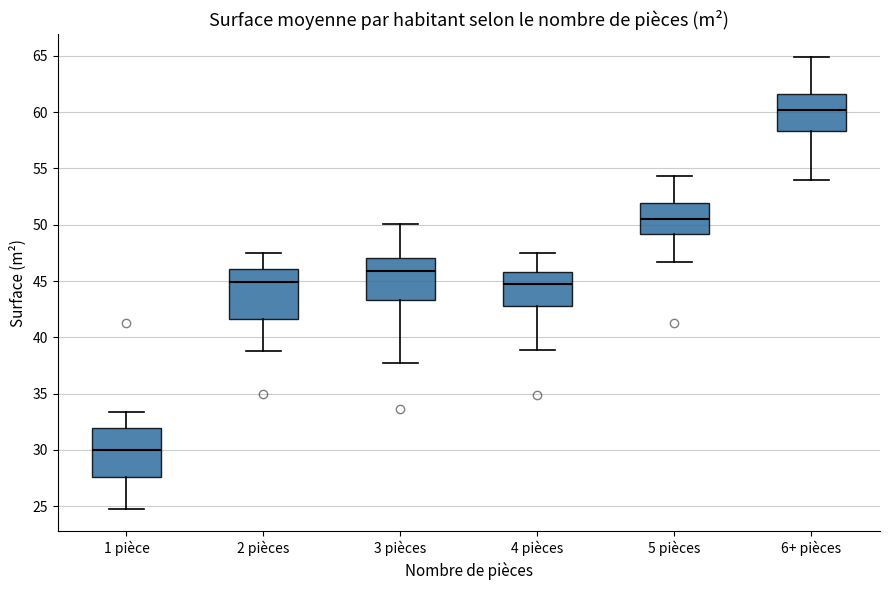

Reading left to right, transcribe this box plot: for each box, give where its median line is, the range the box spans, and where its two whiskers end, as read against the y-axis. The values are not printed on the chart, so give them approximately, as read against the axis.

1 pièce: median 30.0, box 27.5 to 32.0, whiskers 25.0 to 33.5
2 pièces: median 45.0, box 41.5 to 46.0, whiskers 39.0 to 47.5
3 pièces: median 46.0, box 43.5 to 47.0, whiskers 37.5 to 50.0
4 pièces: median 44.5, box 43.0 to 46.0, whiskers 39.0 to 47.5
5 pièces: median 50.5, box 49.0 to 52.0, whiskers 46.5 to 54.5
6+ pièces: median 60.0, box 58.5 to 61.5, whiskers 54.0 to 65.0